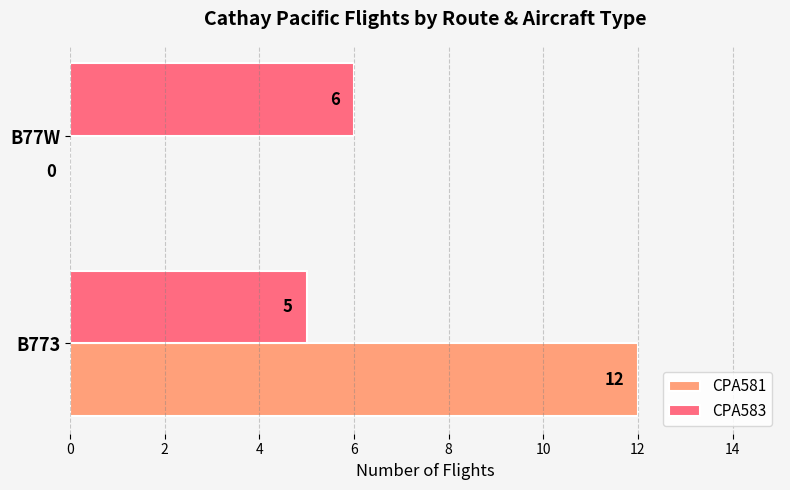

Which series has the largest range (max minus min)?

CPA581